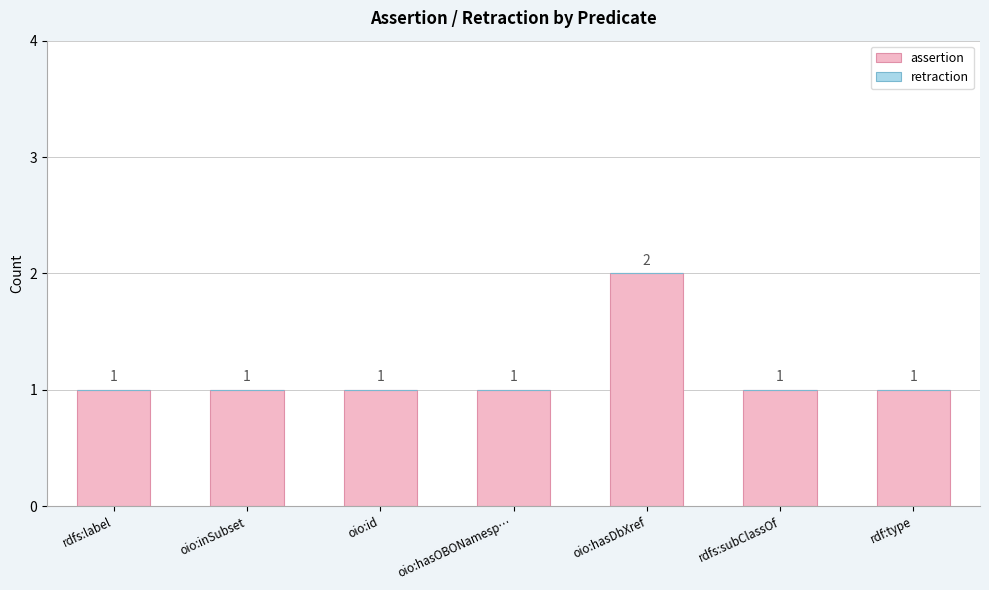

Count the number of data series in this chart.

1